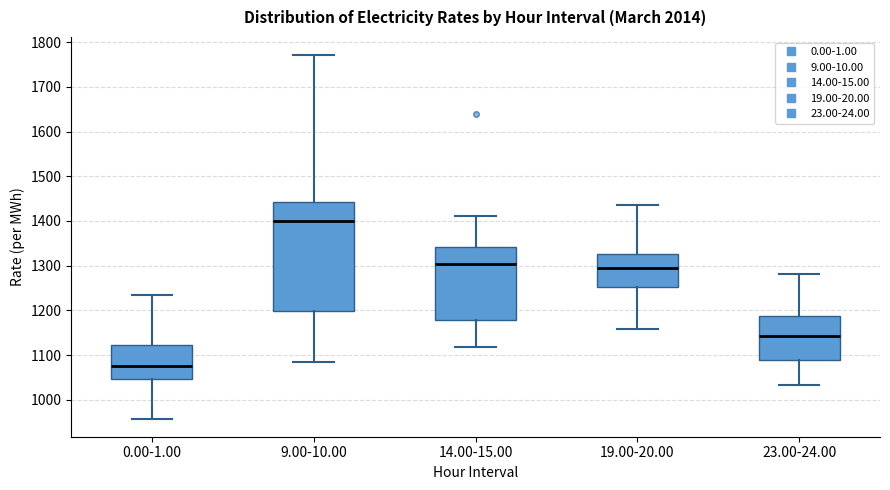

Which box's median line is the lowest?

0.00-1.00